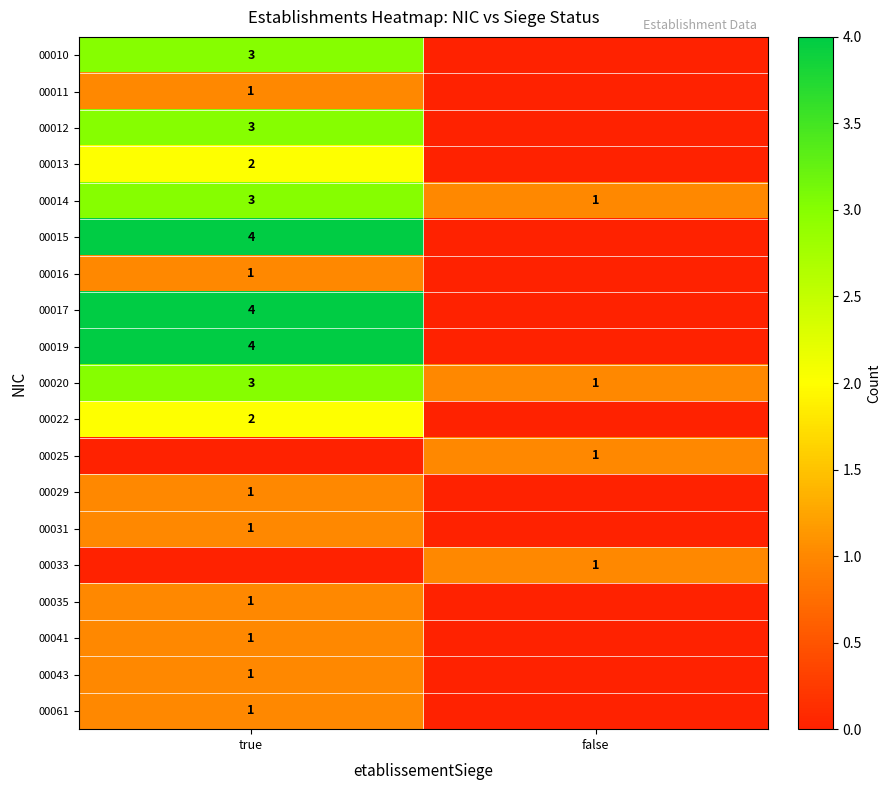

At which category is the sum across all series the highest?

true